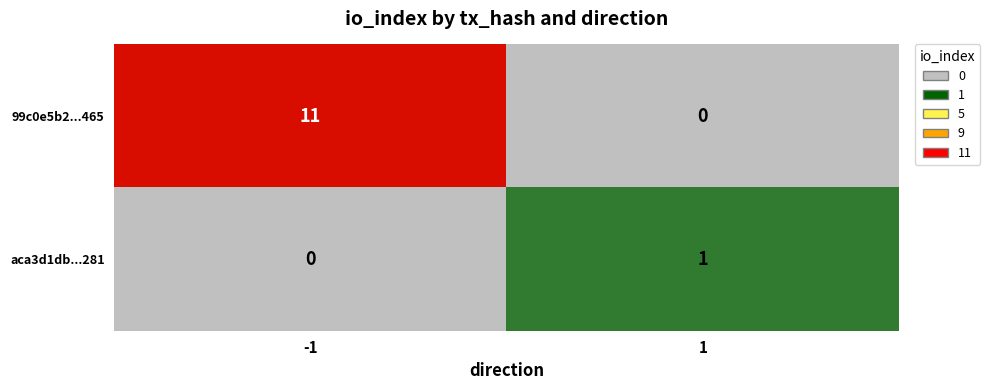

Rank the series at -1 from highest to lowest value.

99c0e5b2...465, aca3d1db...281